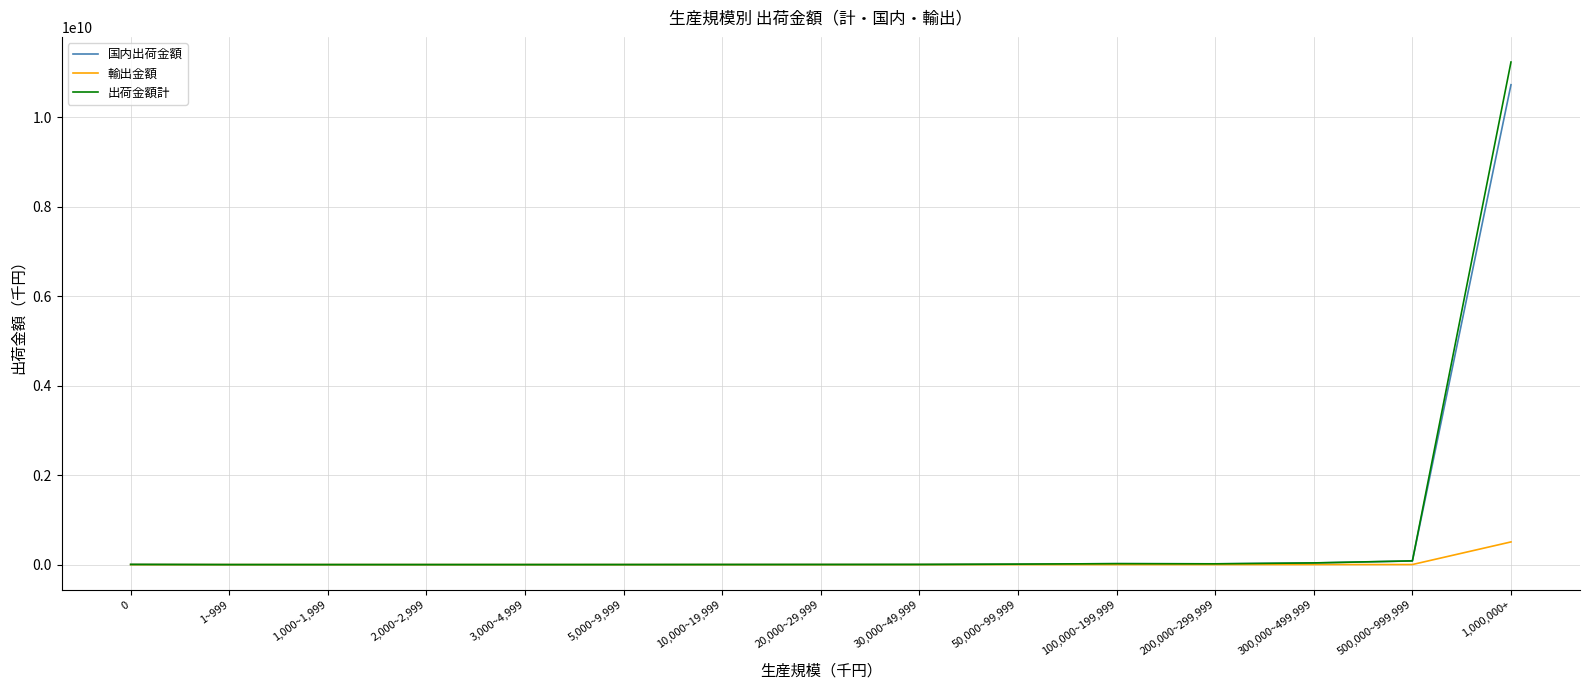

What is the maximum value shown in the chart?

11233217184